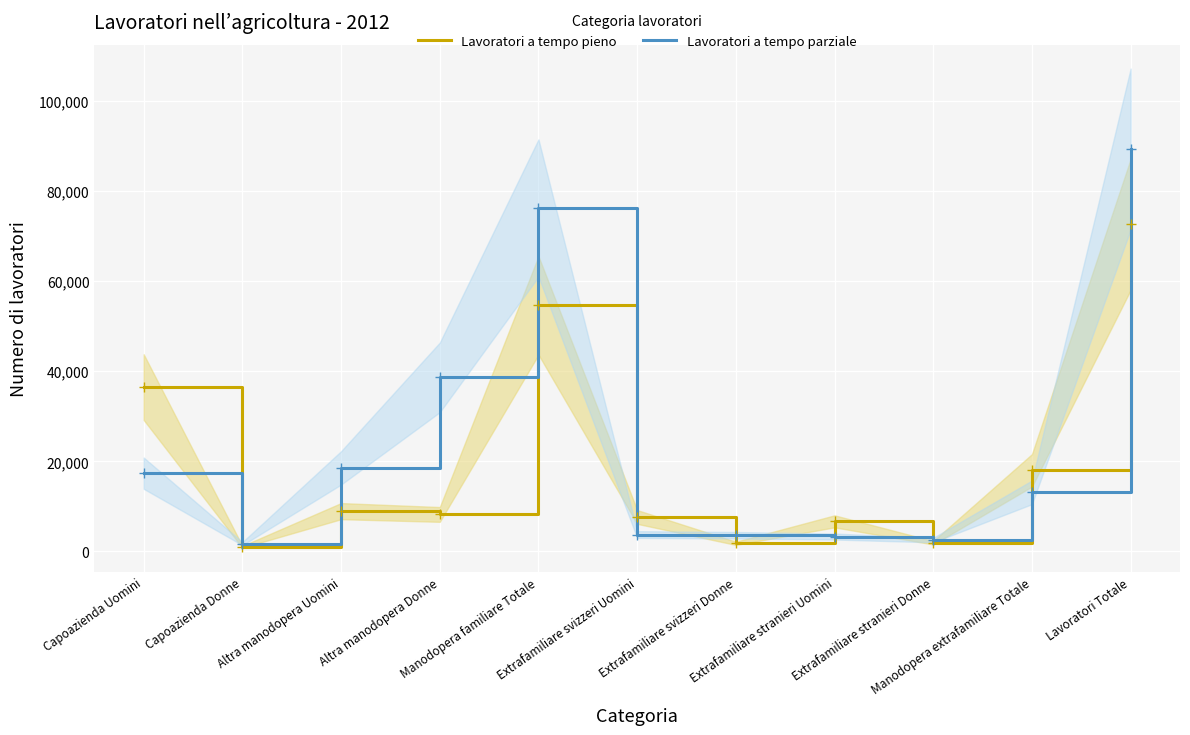

List the labels in order of Lavoratori a tempo pieno value, largest first.

Lavoratori Totale, Manodopera familiare Totale, Capoazienda Uomini, Manodopera extrafamiliare Totale, Altra manodopera Uomini, Altra manodopera Donne, Extrafamiliare svizzeri Uomini, Extrafamiliare stranieri Uomini, Extrafamiliare stranieri Donne, Extrafamiliare svizzeri Donne, Capoazienda Donne